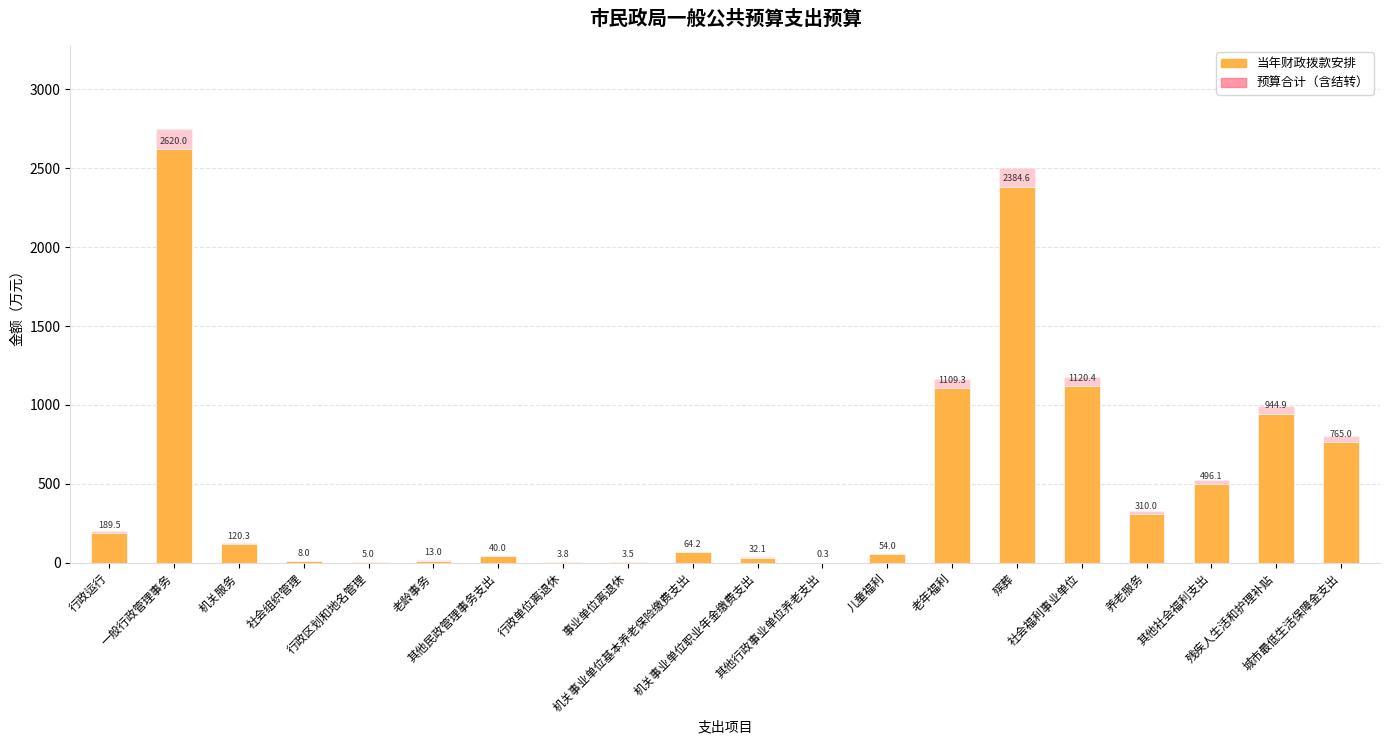

Where does the 当年财政拨款安排 series first go above 120?

行政运行